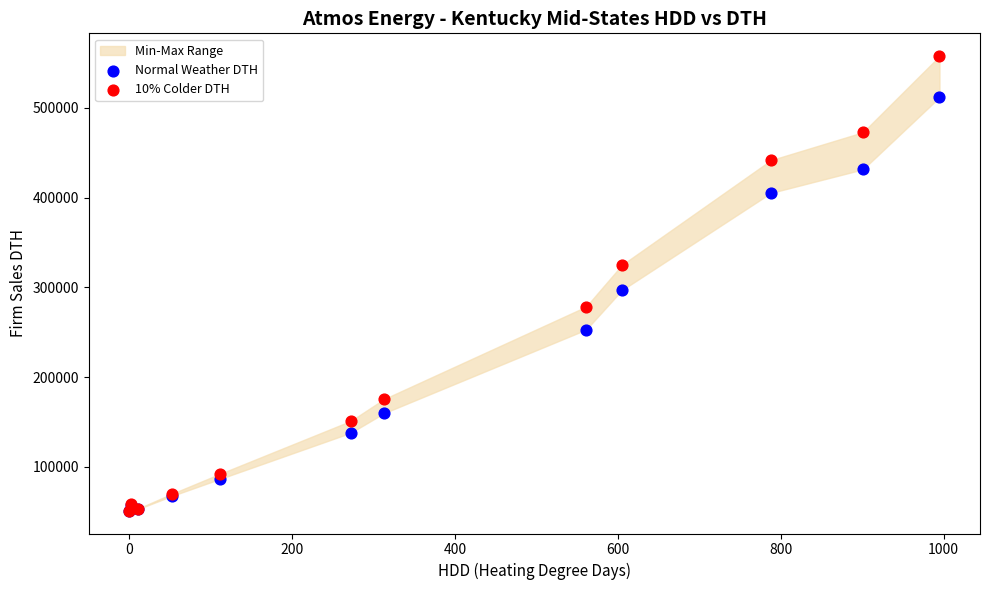

Which series has the largest Y range (max minus min)?

10% Colder DTH